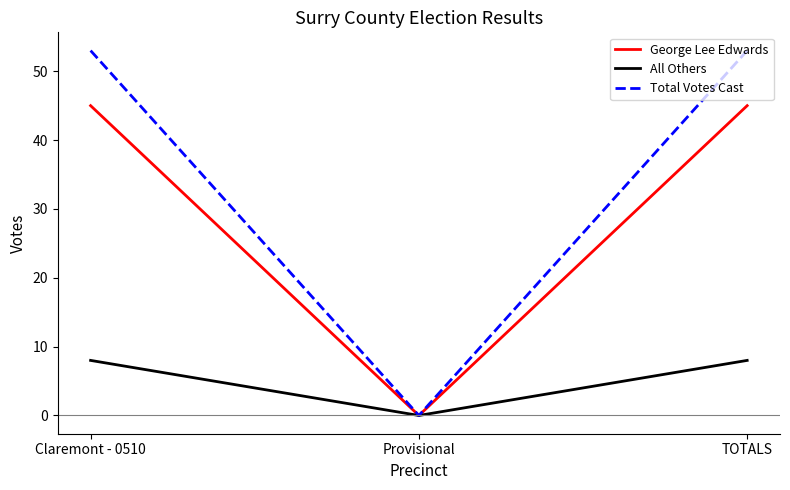

How many distinct data groups are displayed?

3